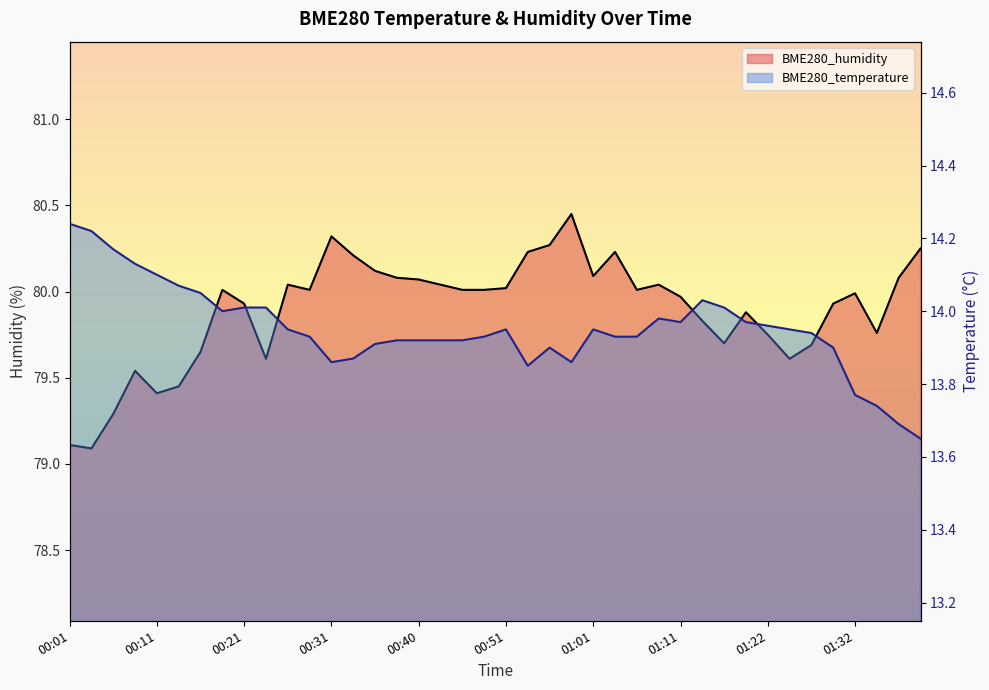

At which label does BME280_temperature reach its peak?

00:01